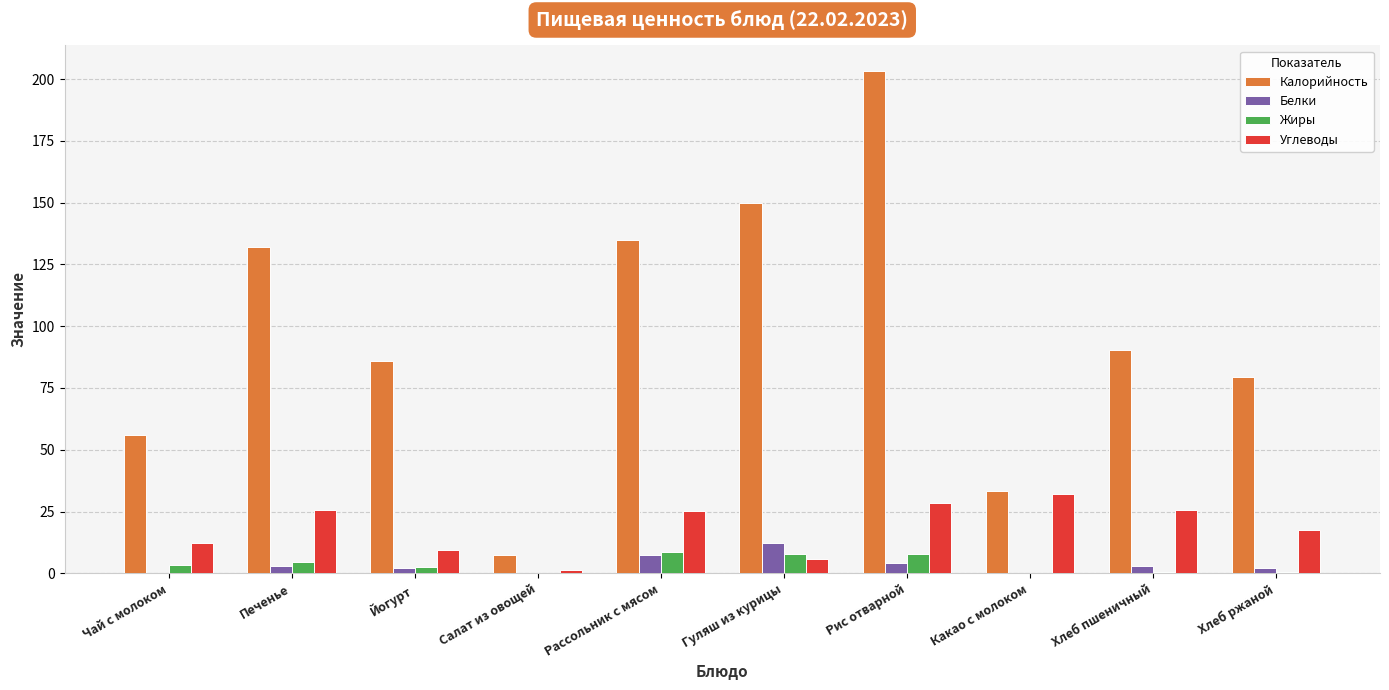

Which label corresponds to the largest value in the chart?

Рис отварной